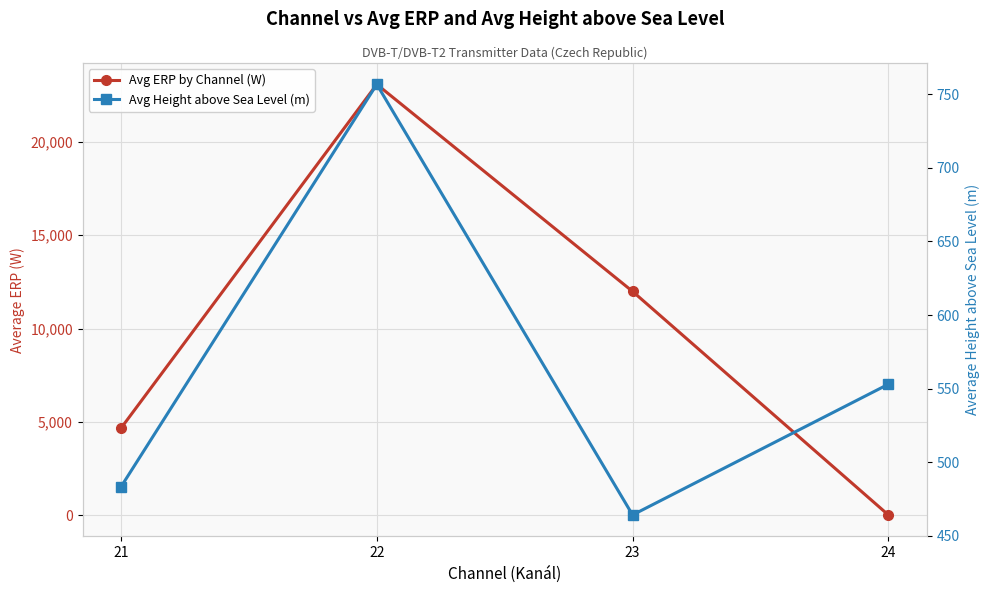

Which series has the largest range (max minus min)?

Avg ERP by Channel (W)